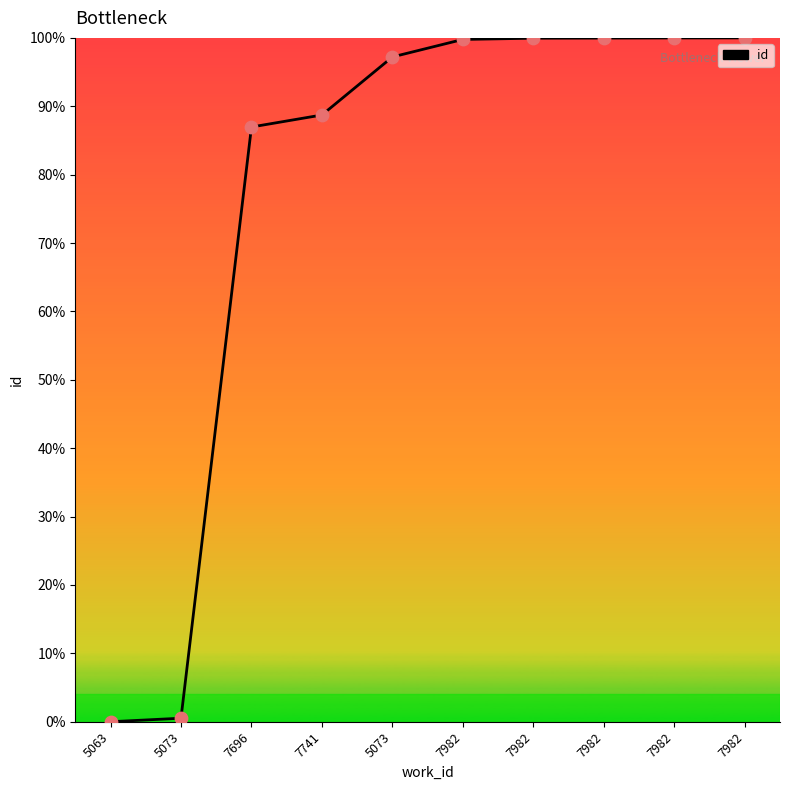

Which has a higher value, 7982 or 7982?

7982